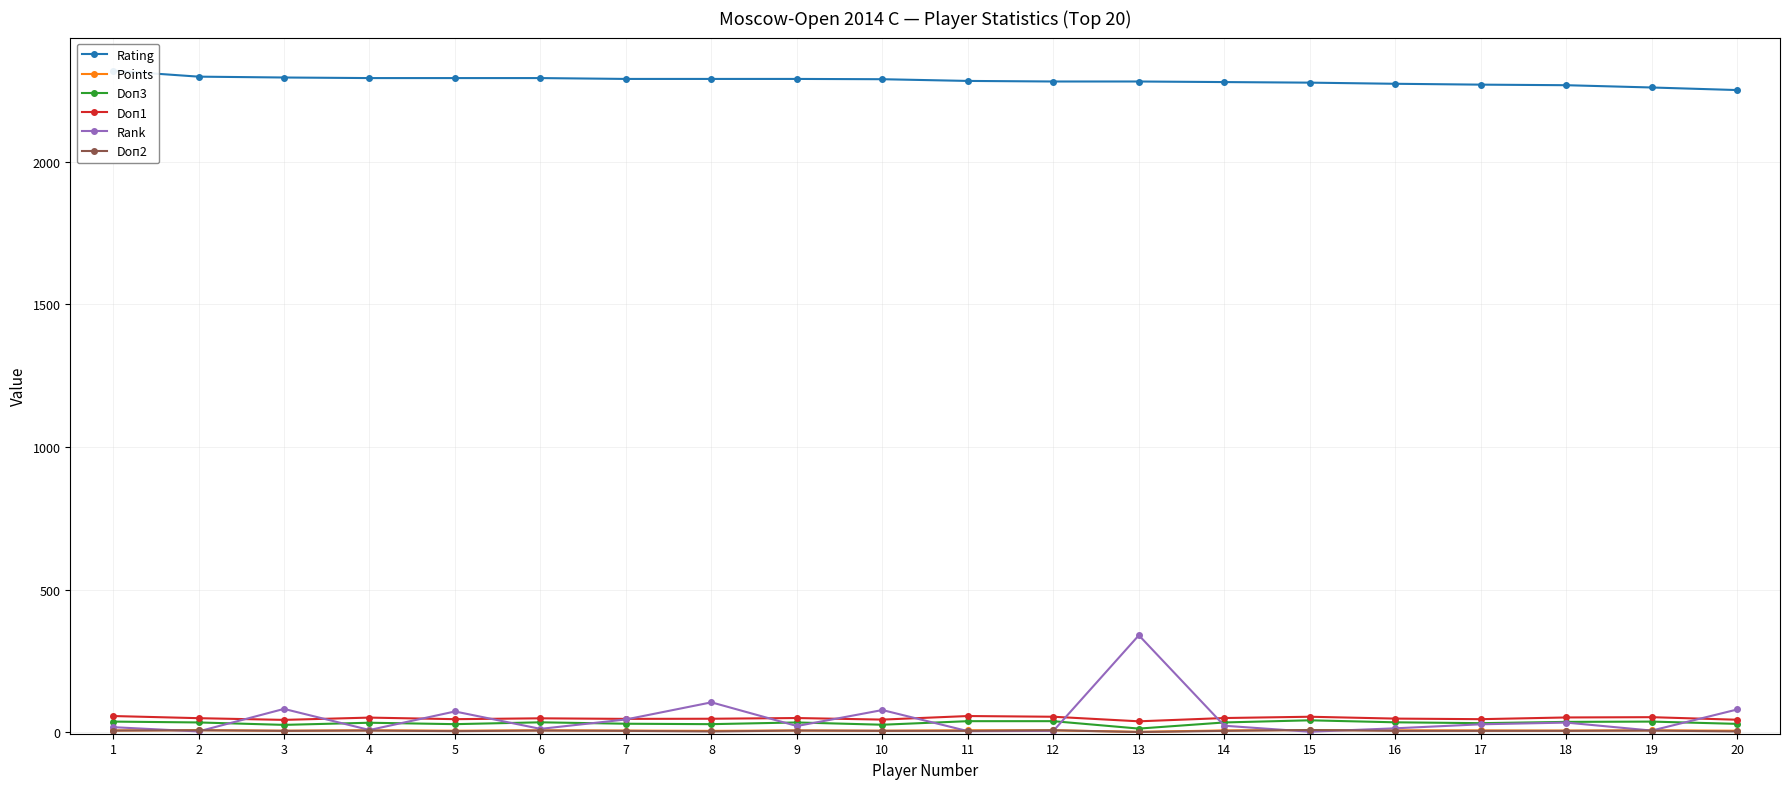

Which has a higher value, 5 or 6?

5